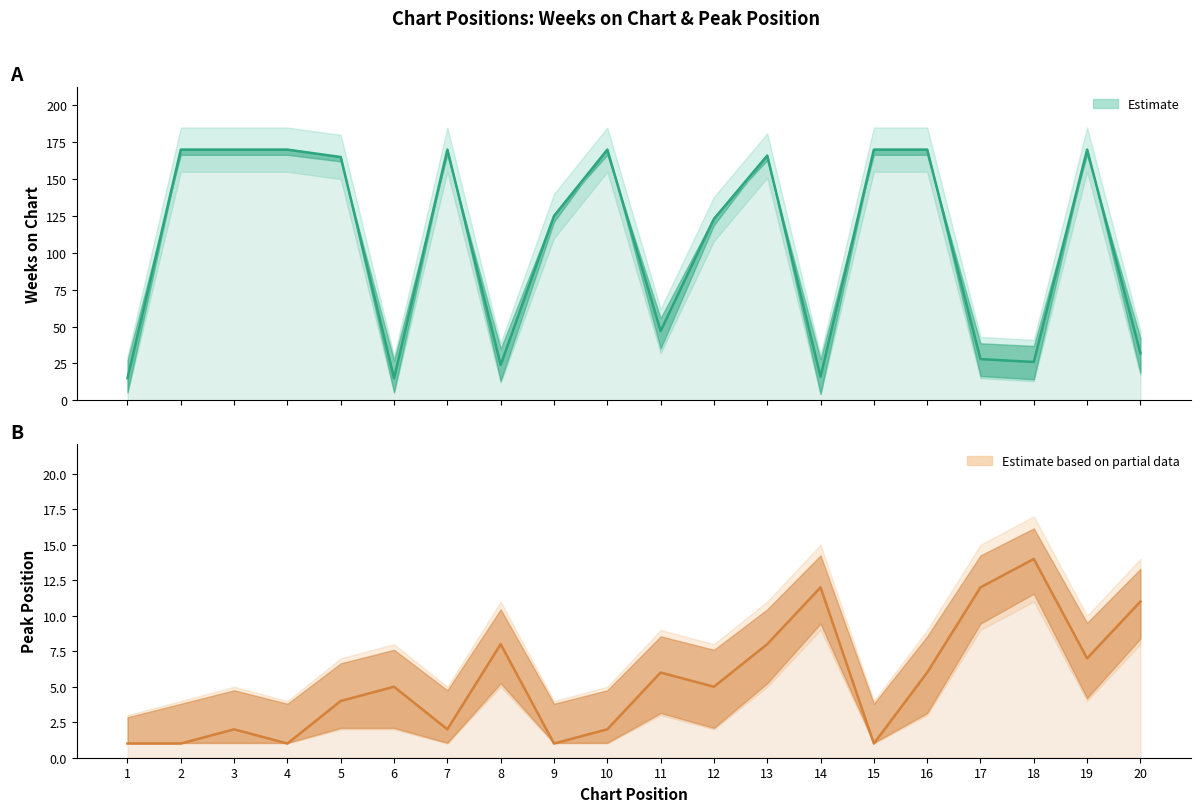

Reading left to right, list all the values displayed in this chart.

Weeks on Chart: 15	170	170	170	165	15	170	24	125	170	47	123	166	16	170	170	28	26	170	32
Peak Position: 1	1	2	1	4	5	2	8	1	2	6	5	8	12	1	6	12	14	7	11